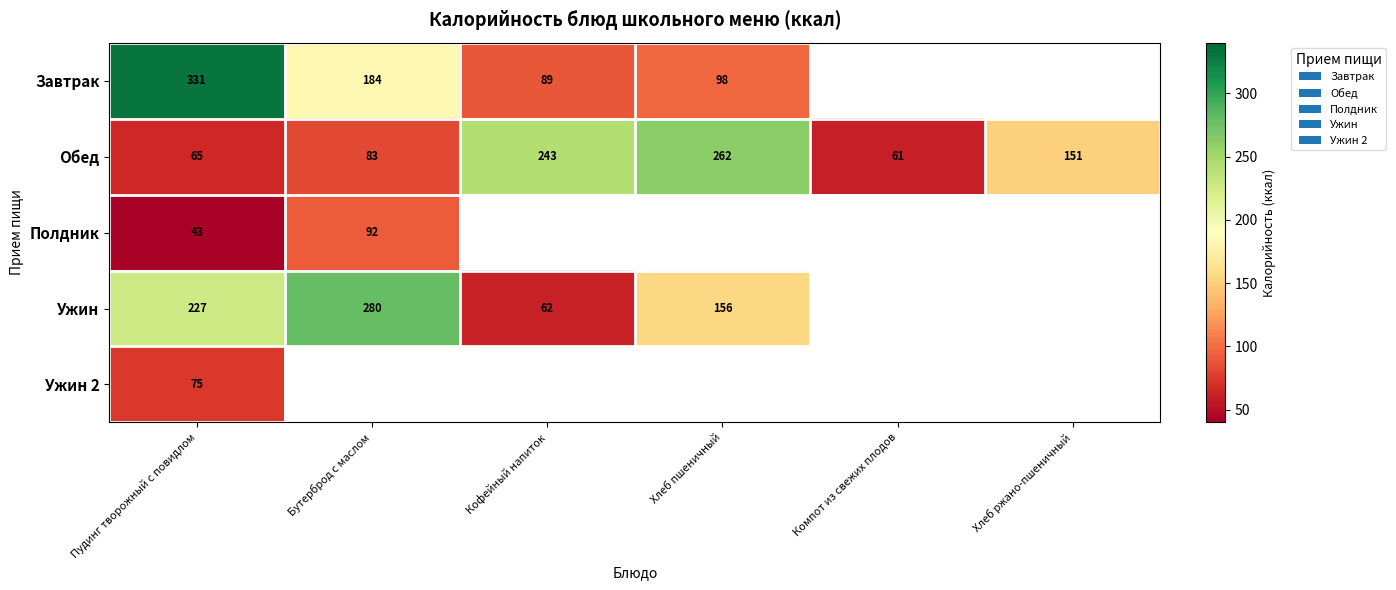

At which label does Обед reach its minimum?

Компот из свежих плодов